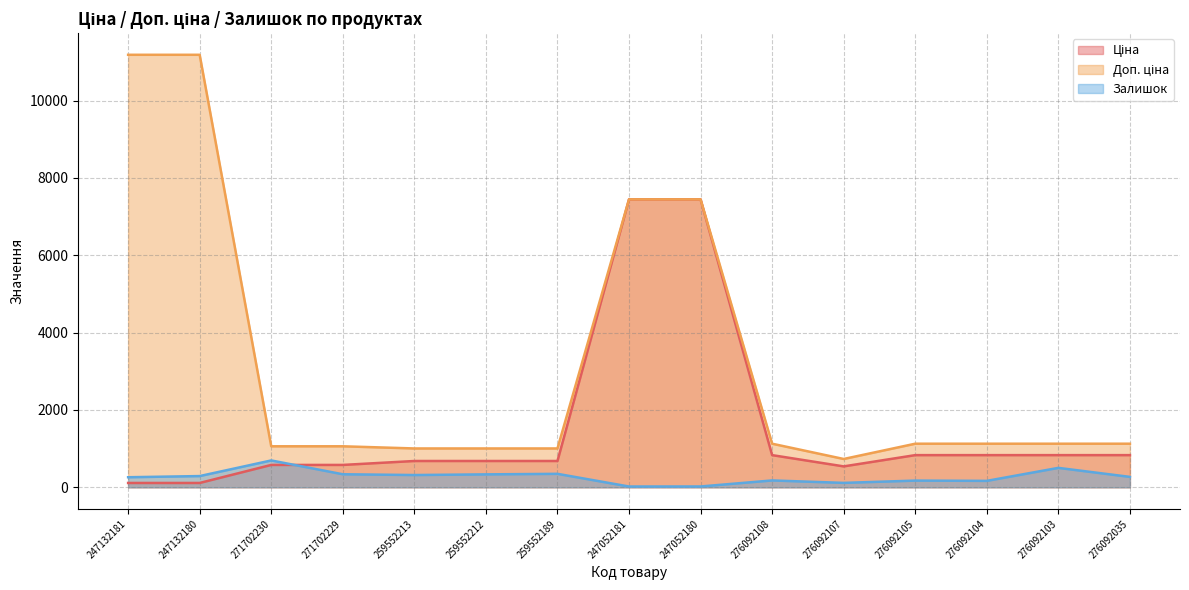

Which series ends up on top after the final intersection of Залишок and Ціна?

Ціна